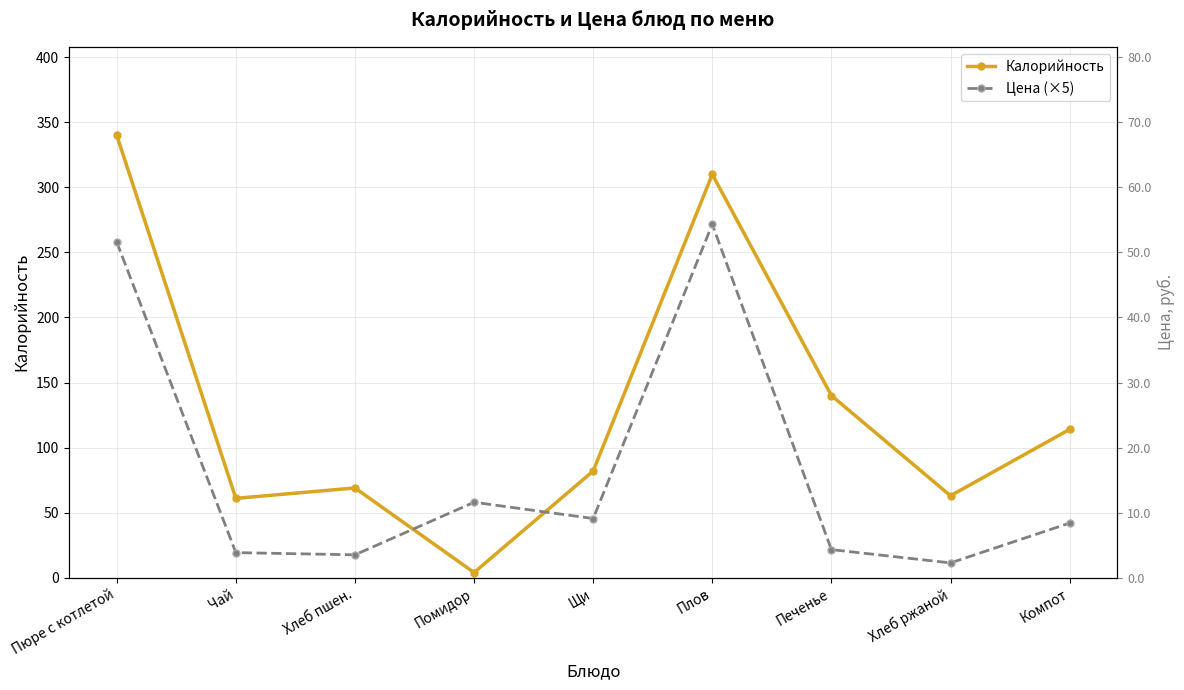

Is the value of Калорийность at Печенье greater than the value of Цена (×5) at Хлеб пшен.?

Yes